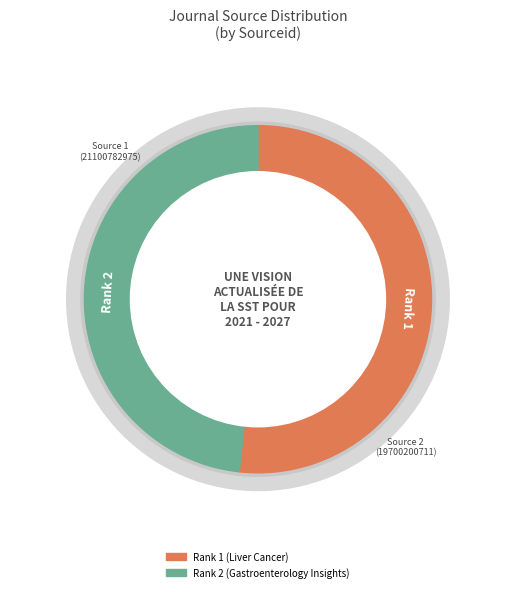

What percentage is the Rank 1 (Liver Cancer) slice, to the nearest percent?

52%